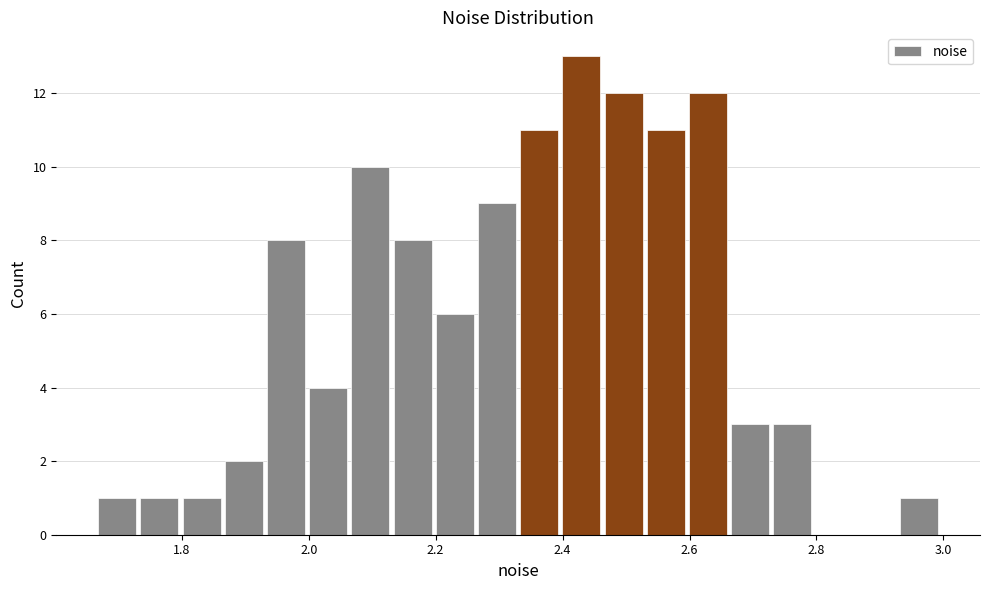

Read against the x-axis, roughly where is the centre of the tallest bar?

2.42